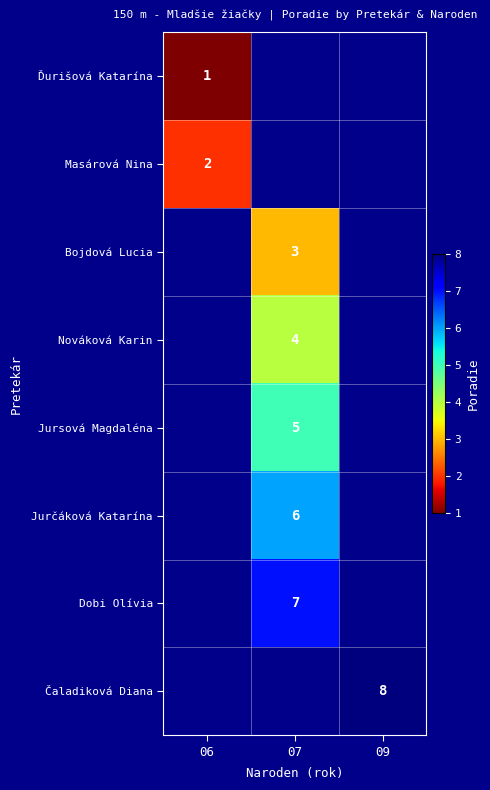

The Jurčáková Katarína series shows 2 at 07. True or false?

False